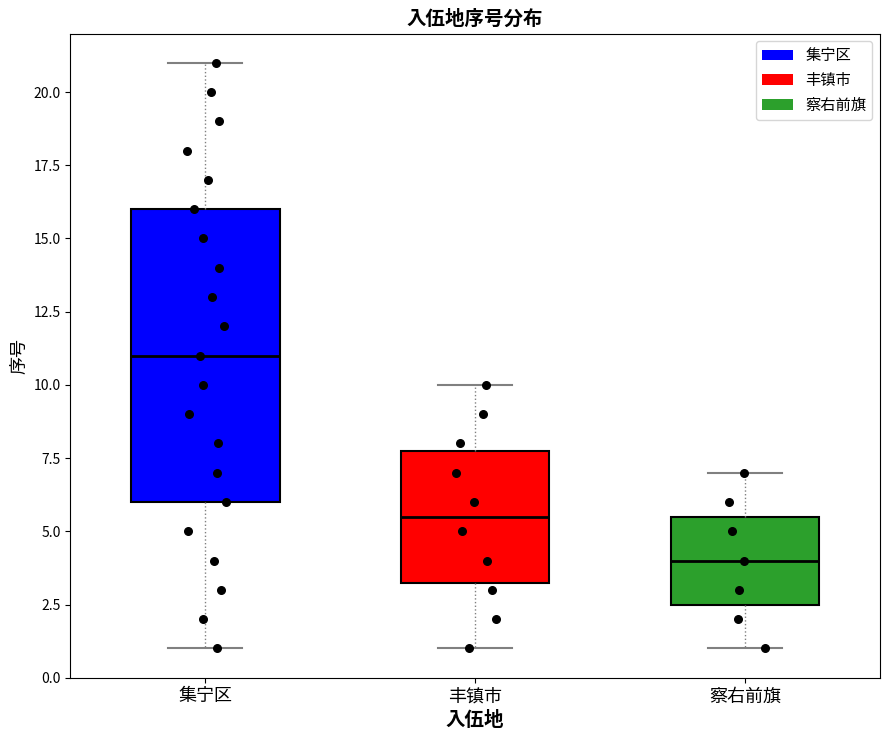

Where is the lower edge of the box for 丰镇市 on the y-axis? The values are not printed on the chart, so give them approximately, as read against the axis.

3.5